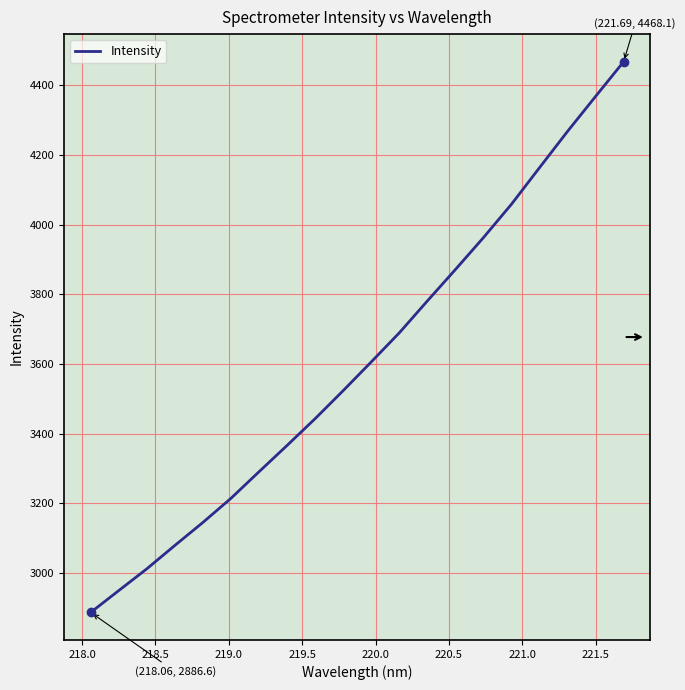

What is the difference between the maximum and minimum values?

1581.5